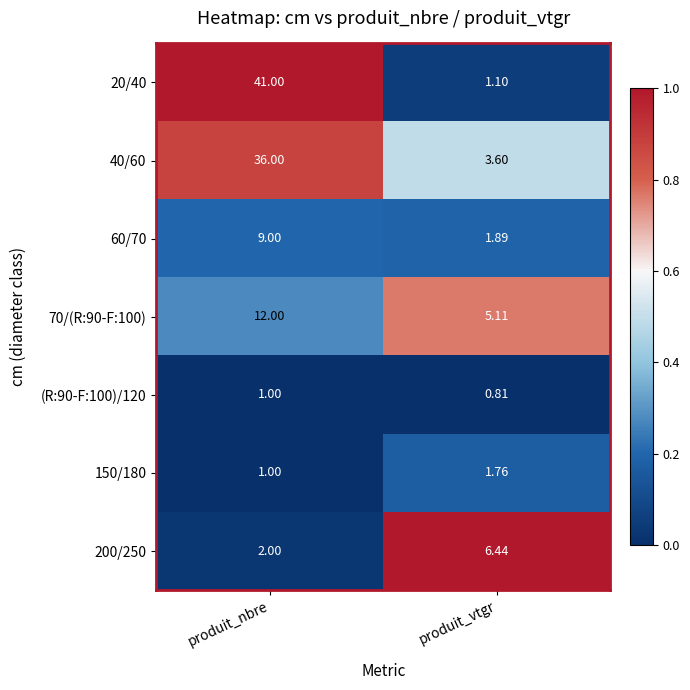

How many categories are shown in the chart?

2